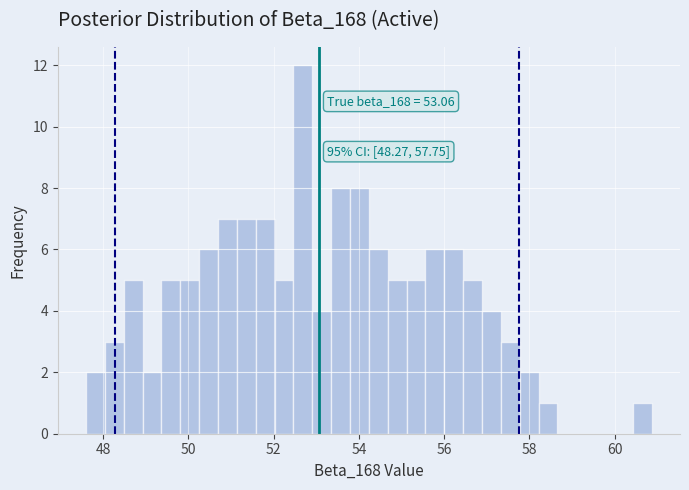

Around what value on the x-axis is the tallest bar? Give the approximate position of its centre, as read against the axis.

52.6